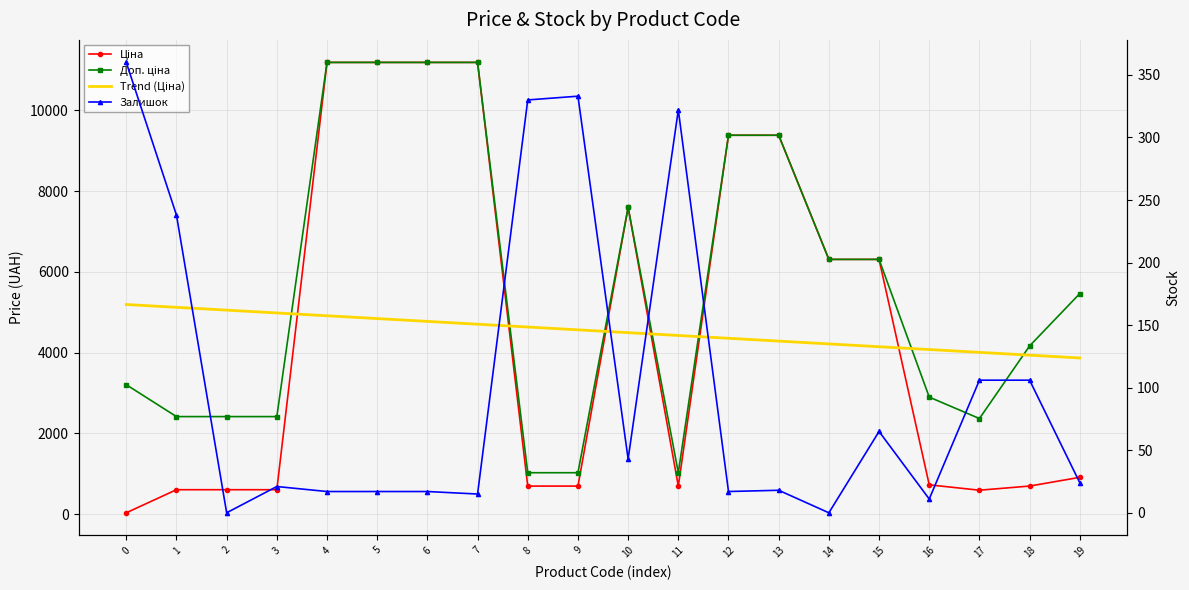

What is the maximum value for Trend (Ціна)?

5191.3